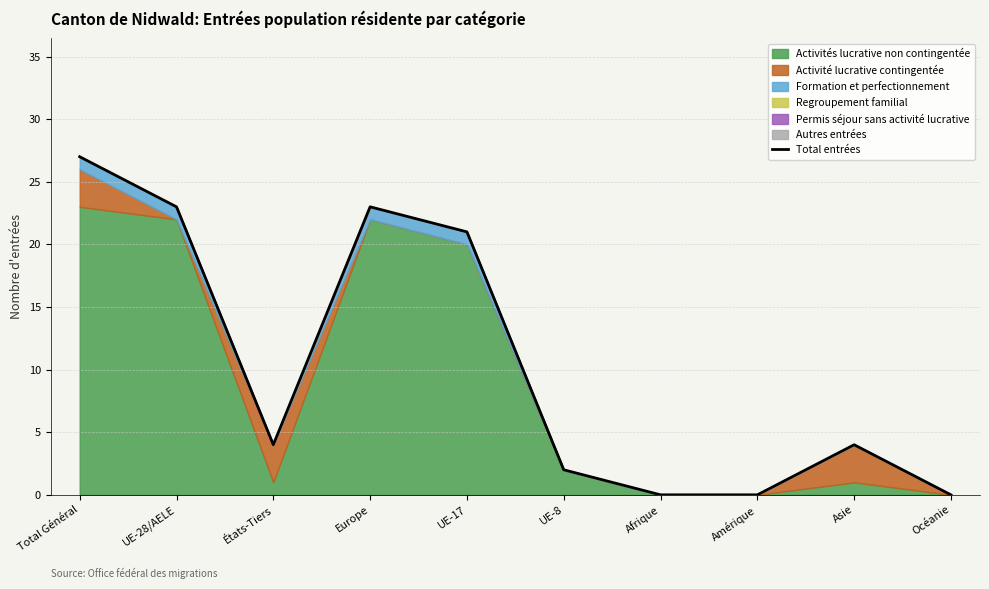

The value at UE-8 is 2. True or false?

True